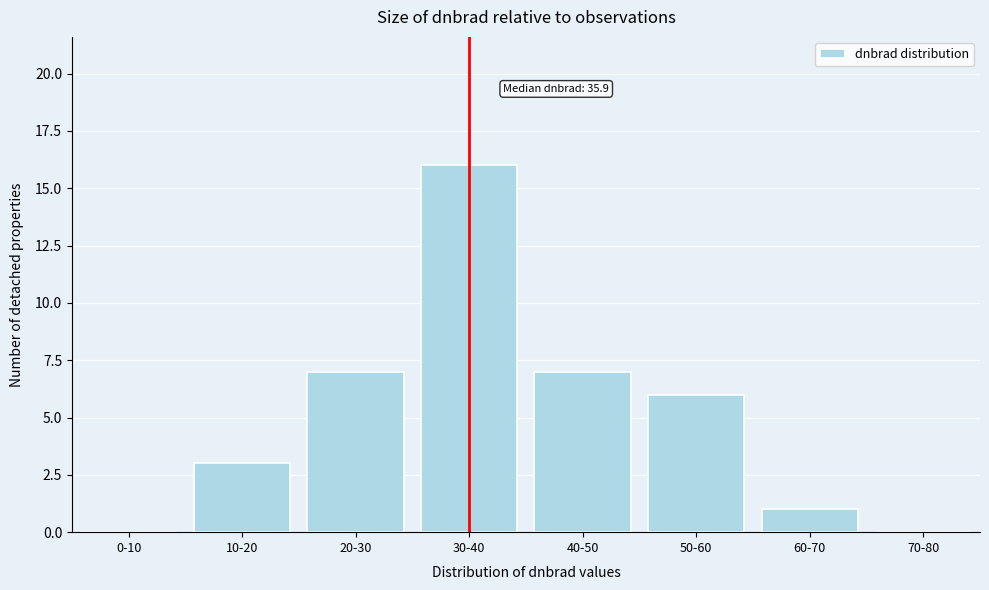

Reading left to right, list all the values displayed in this chart.

0-10=0	10-20=3	20-30=7	30-40=16	40-50=7	50-60=6	60-70=1	70-80=0